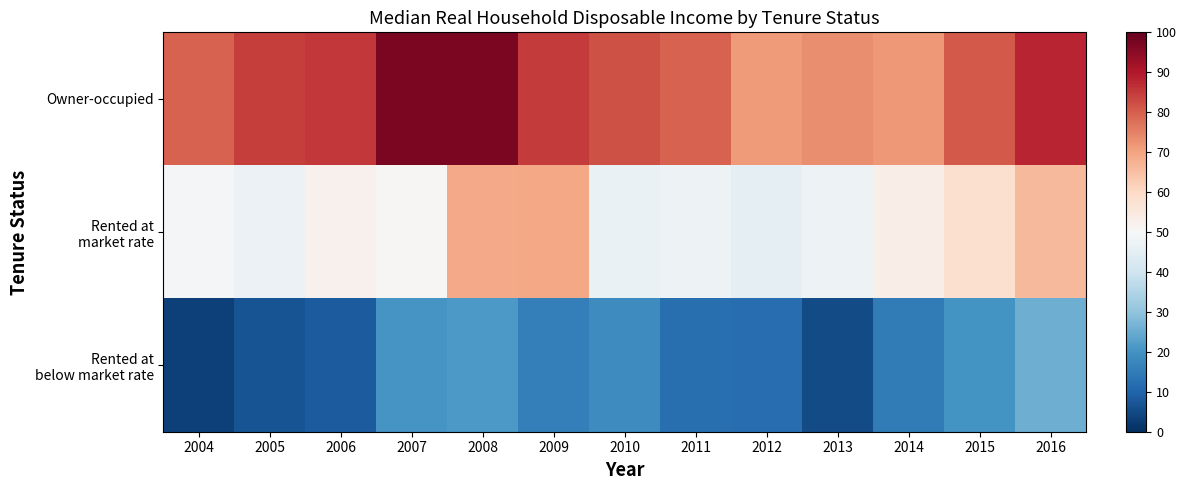

At which category is the sum across all series the highest?

2008